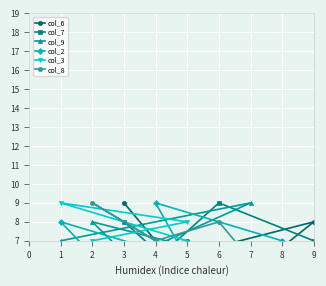

The col_6 series shows 7 at 6. True or false?

False